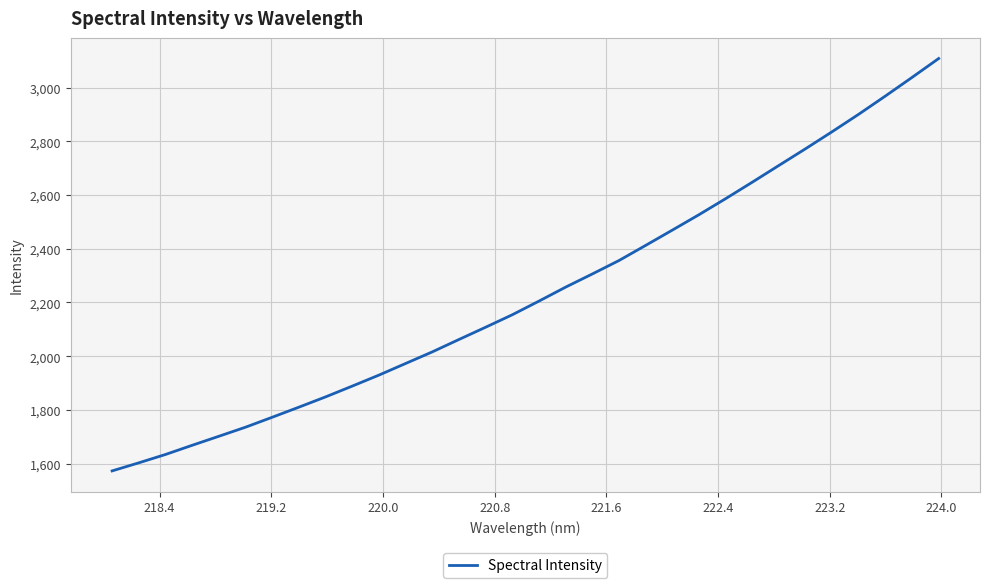

What is the difference between the maximum and minimum values?

1534.8